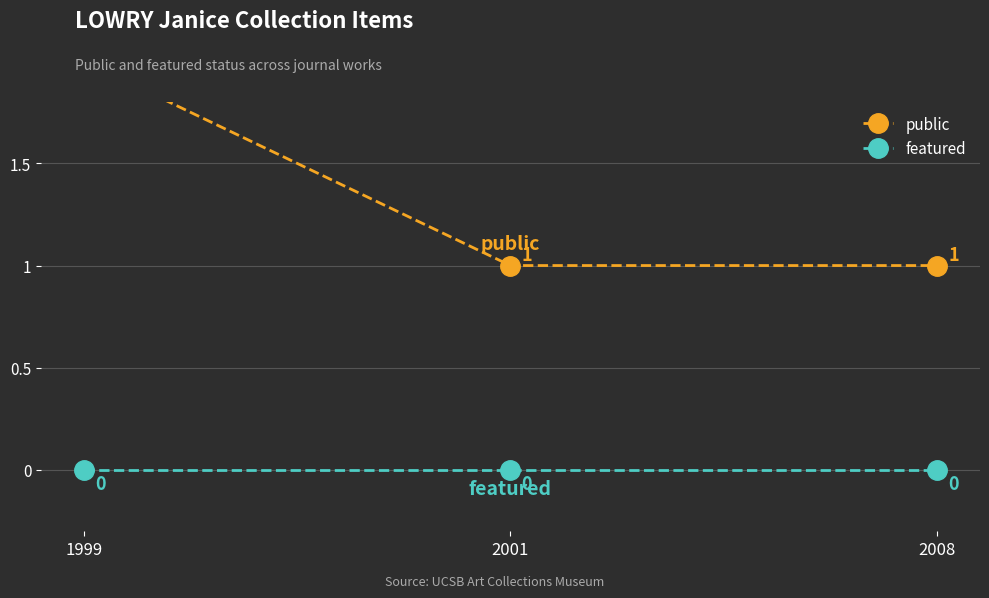

What is the sum of the public values at 2001 and 2008?

2